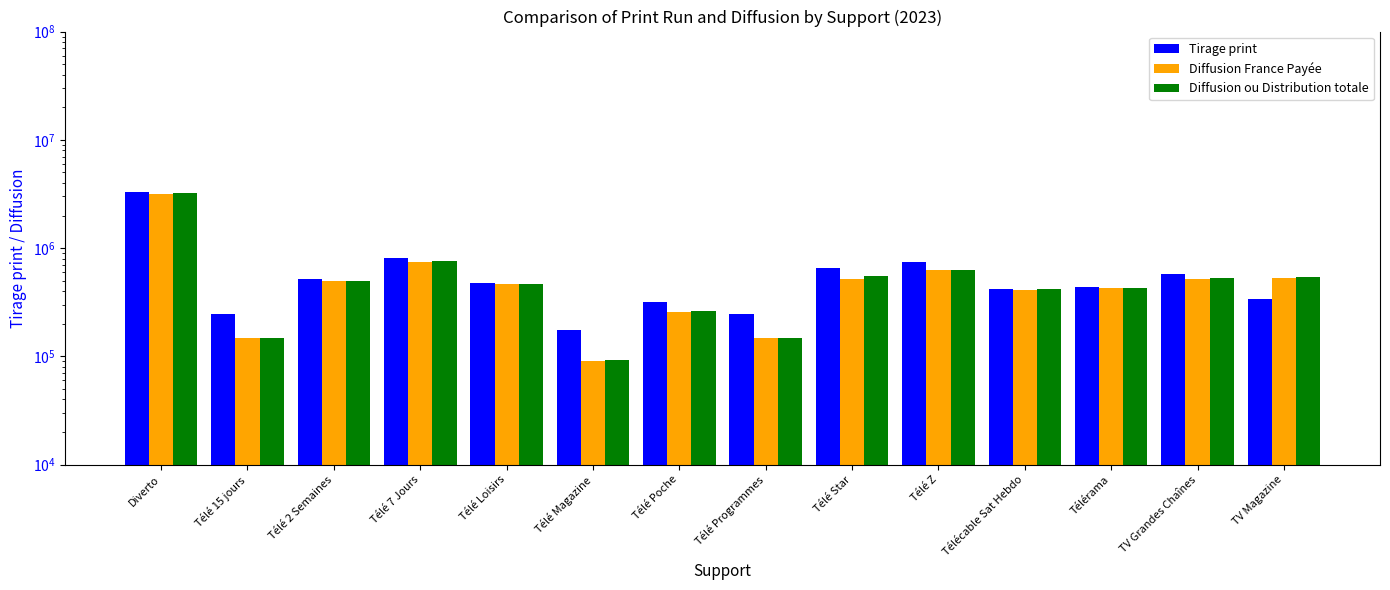

At which label does Diffusion ou Distribution totale first exceed 498935?

Diverto